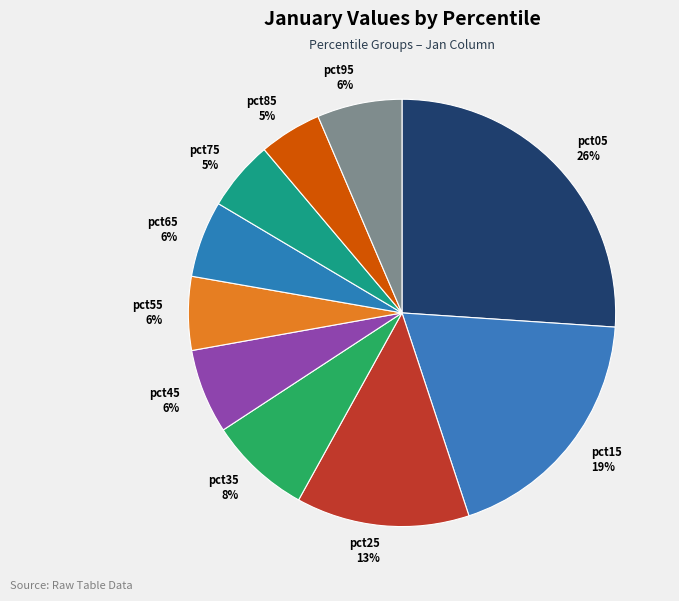

Does any single category account for the majority?

No